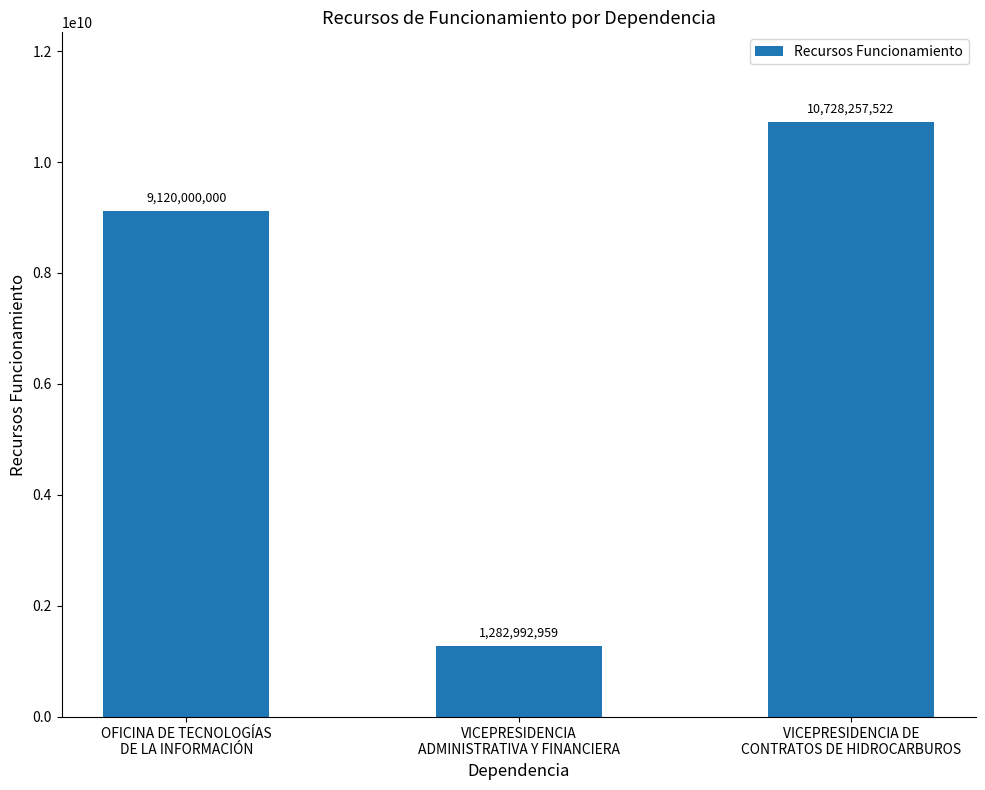

What is the smallest value displayed?

1282992959